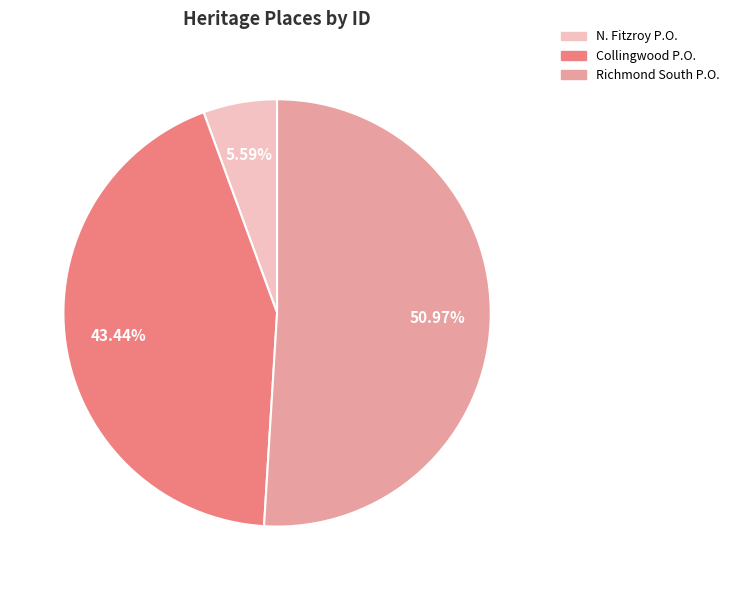

Is there any slice that represents more than half of the pie?

Yes